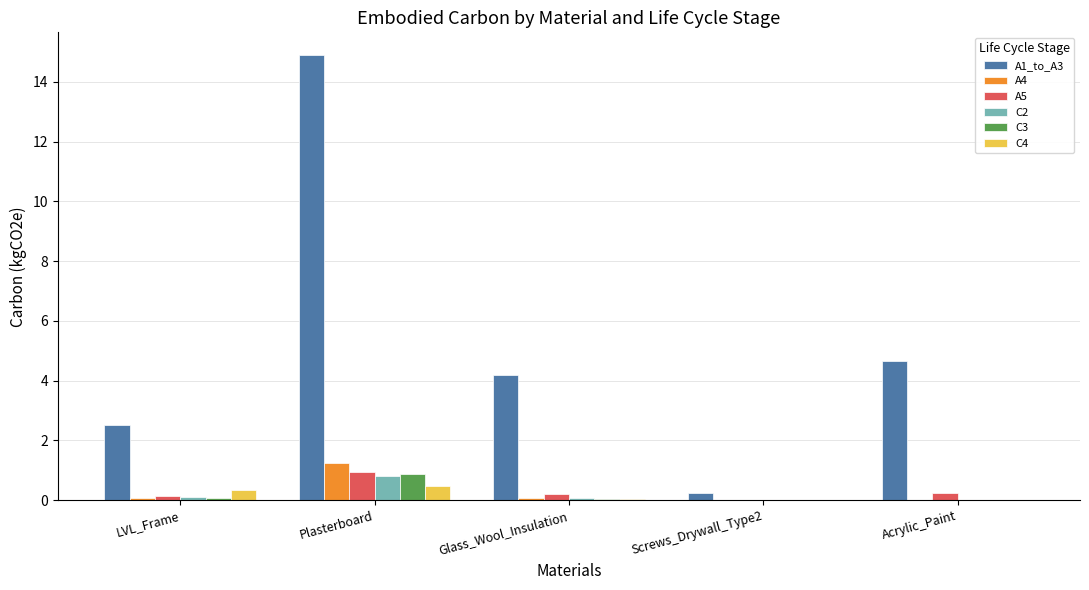

What are all the series names shown in the legend?

A1_to_A3, A4, A5, C2, C3, C4